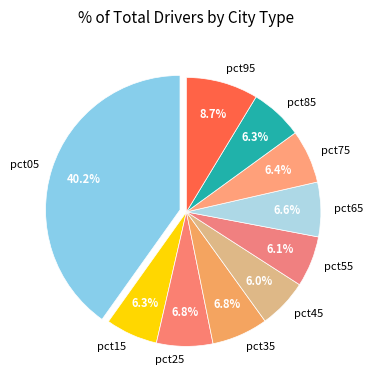

Is there any slice that represents more than half of the pie?

No